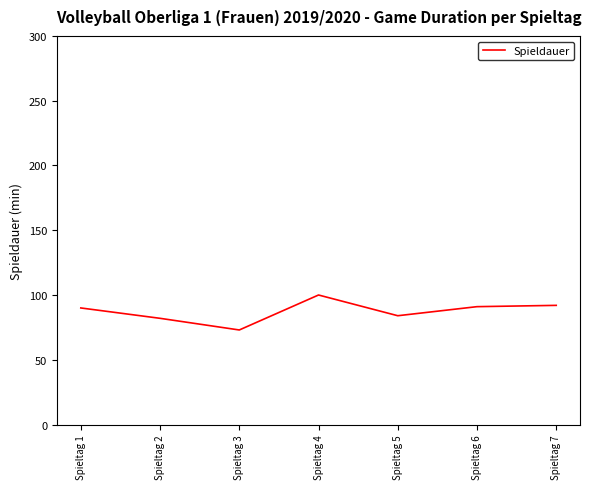

What is the difference between the maximum and second lowest values?

18